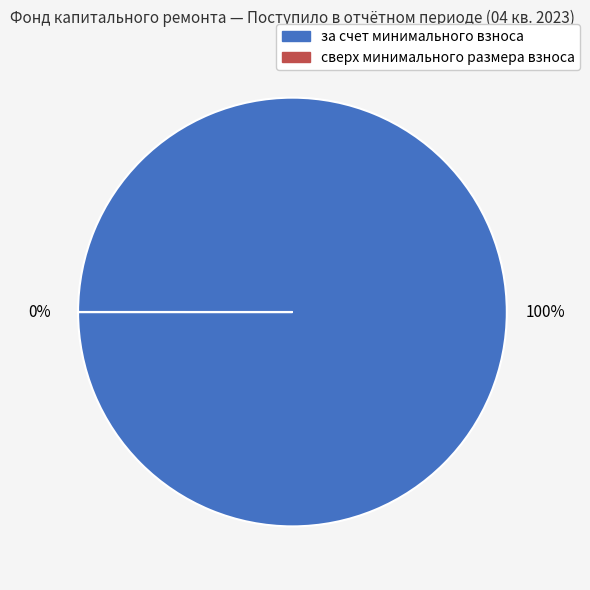

True or false: за счет минимального взноса accounts for 100% of the total.

True